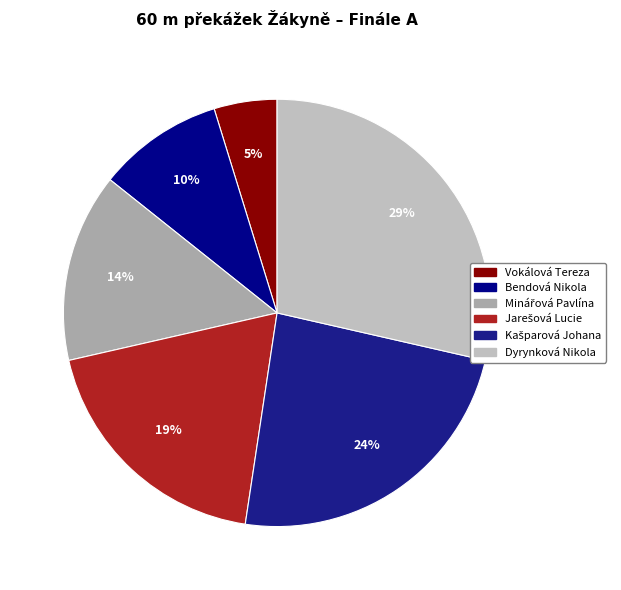

Is there a majority slice in this chart?

No